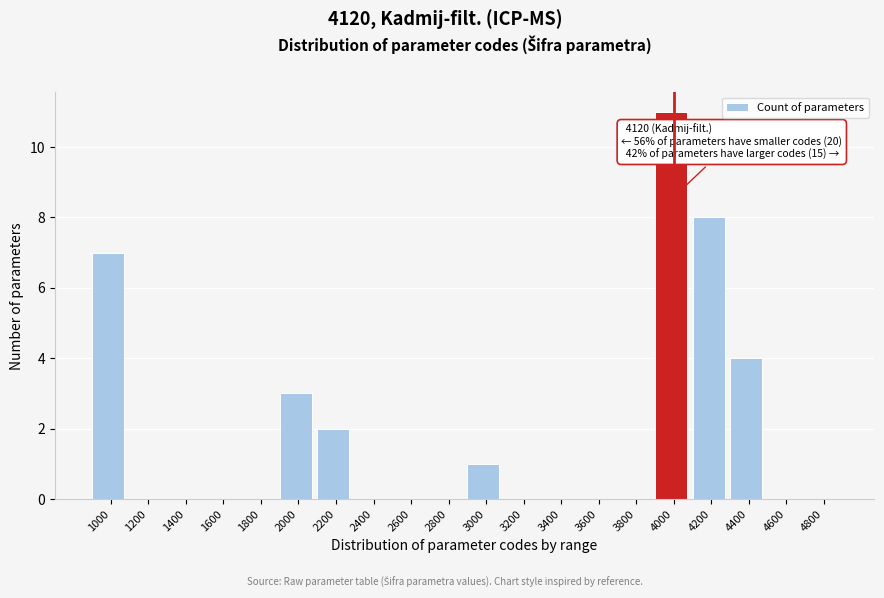

Reading left to right, extract all data points from this chart.

1000=7	1200=0	1400=0	1600=0	1800=0	2000=3	2200=2	2400=0	2600=0	2800=0	3000=1	3200=0	3400=0	3600=0	3800=0	4000=11	4200=8	4400=4	4600=0	4800=0